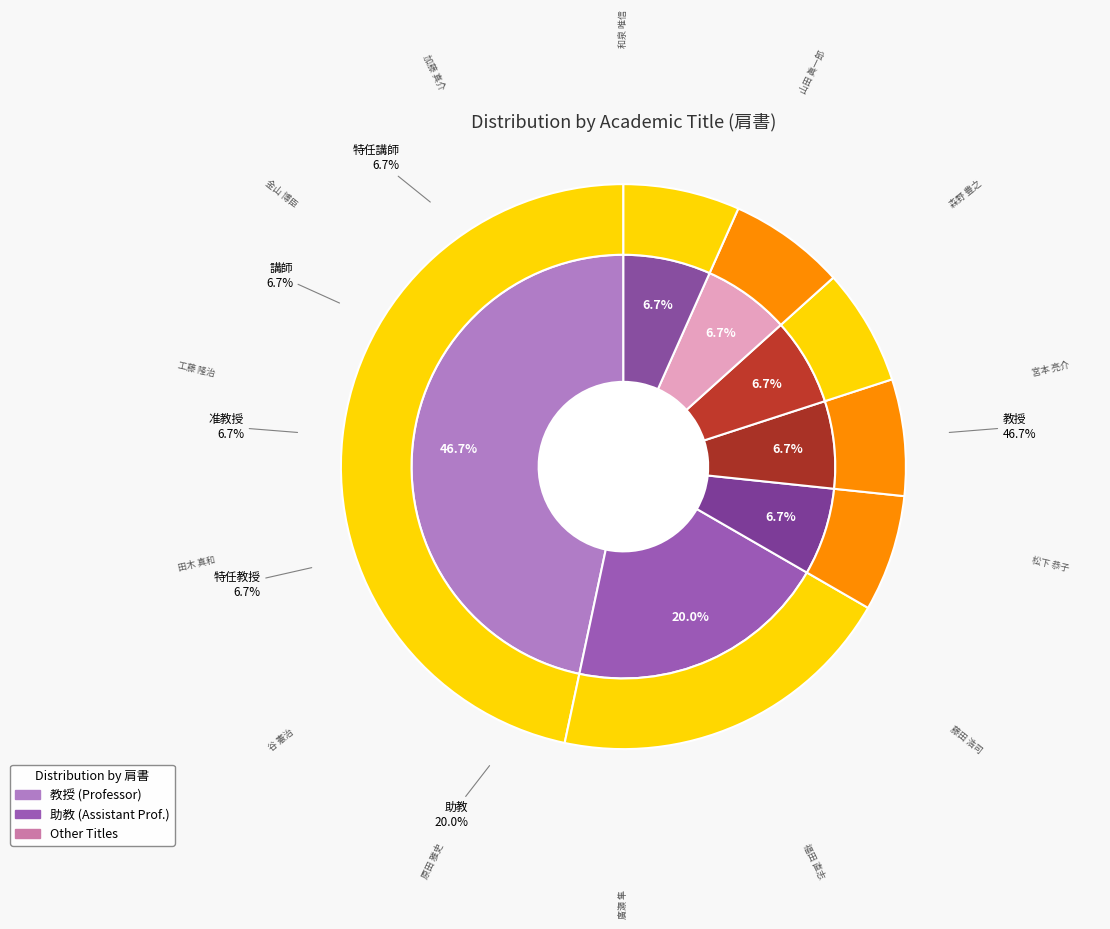

To the nearest percent, what portion does 特任助教 represent?

7%